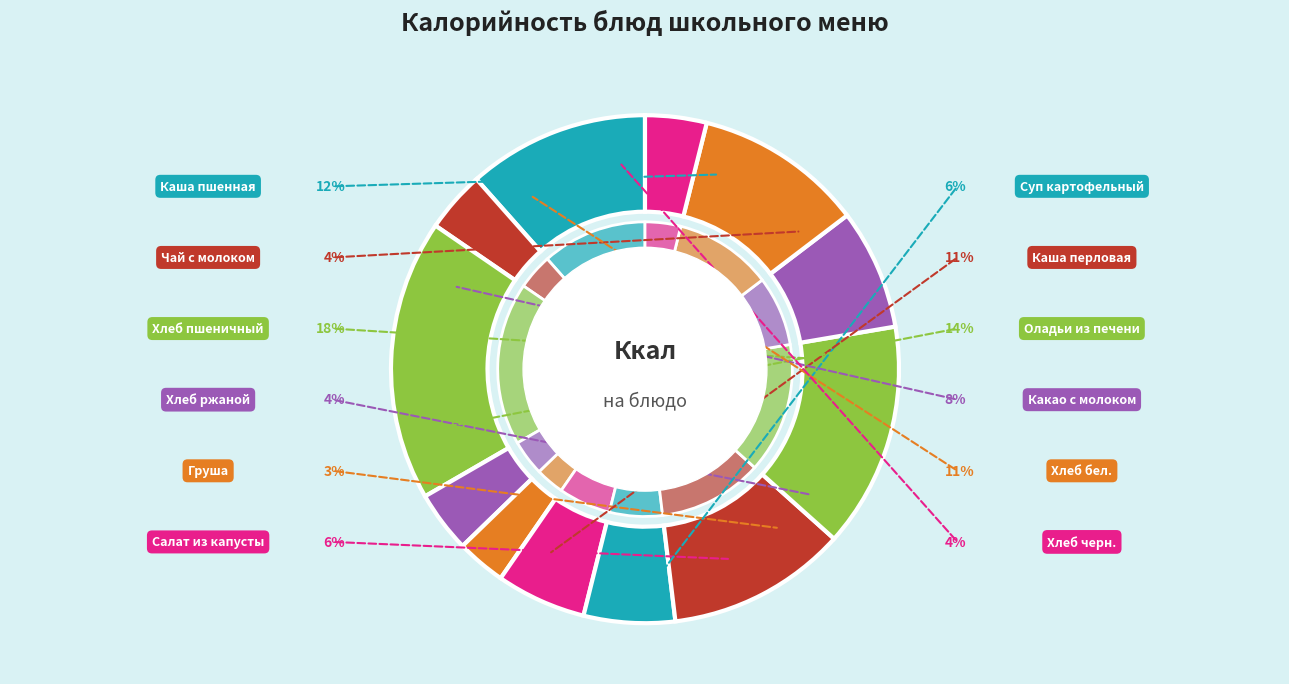

To the nearest percent, what is the difference between the Каша пшенная and Хлеб черн. slice percentages?

8%